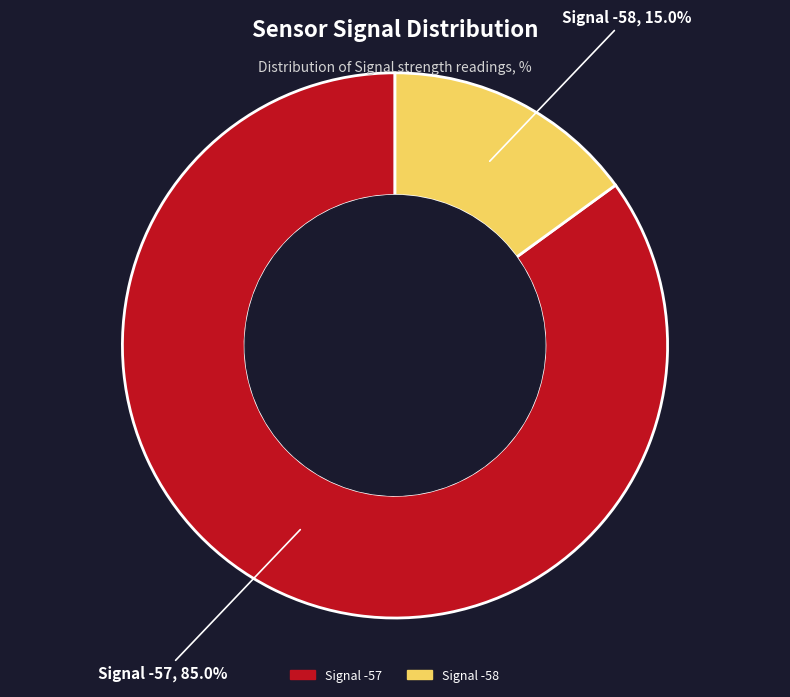

Is there any slice that represents more than half of the pie?

Yes